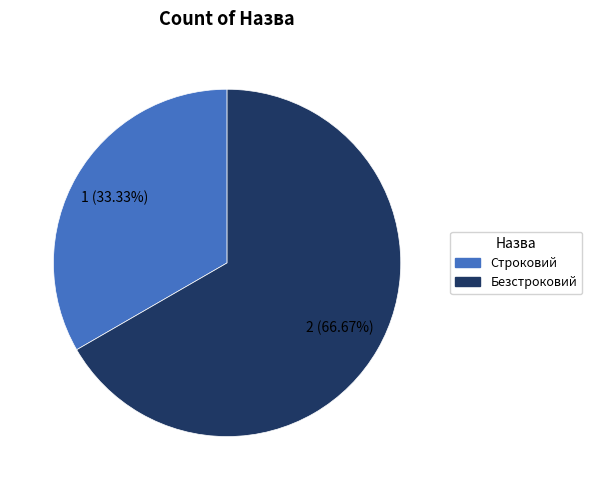

Count the number of slices in the pie.

2